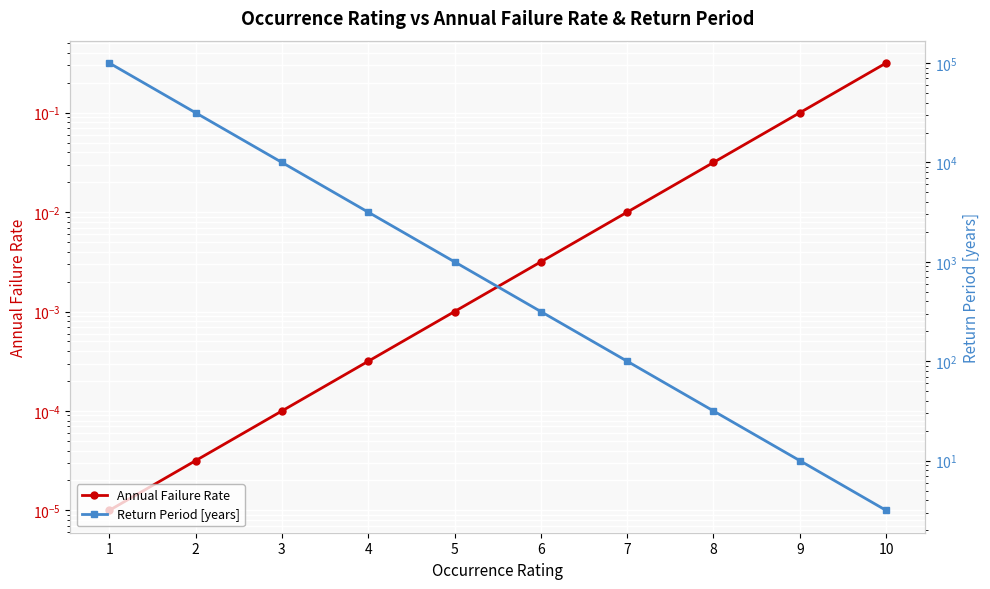

Rank the series at 7 from highest to lowest value.

Return Period [years], Annual Failure Rate